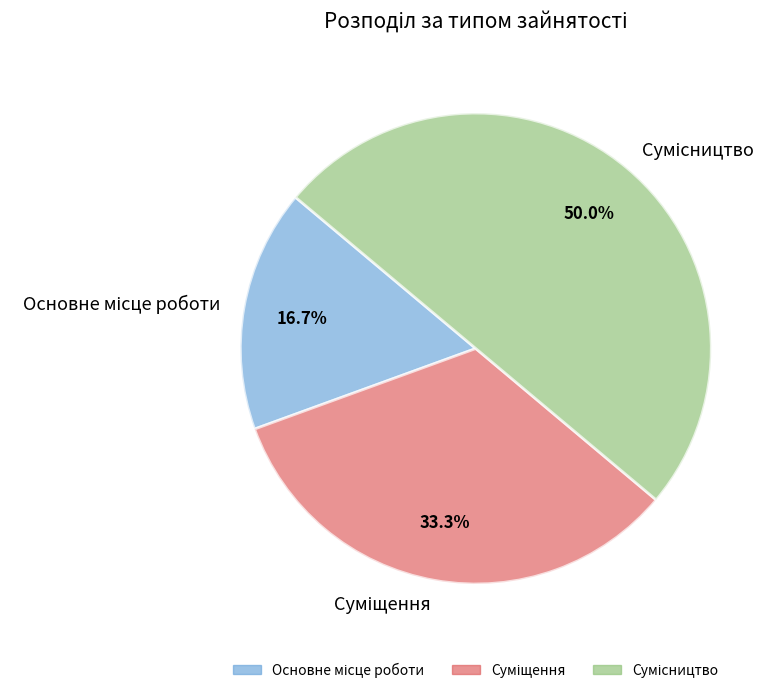

To the nearest percent, what is the average slice percentage?

33%